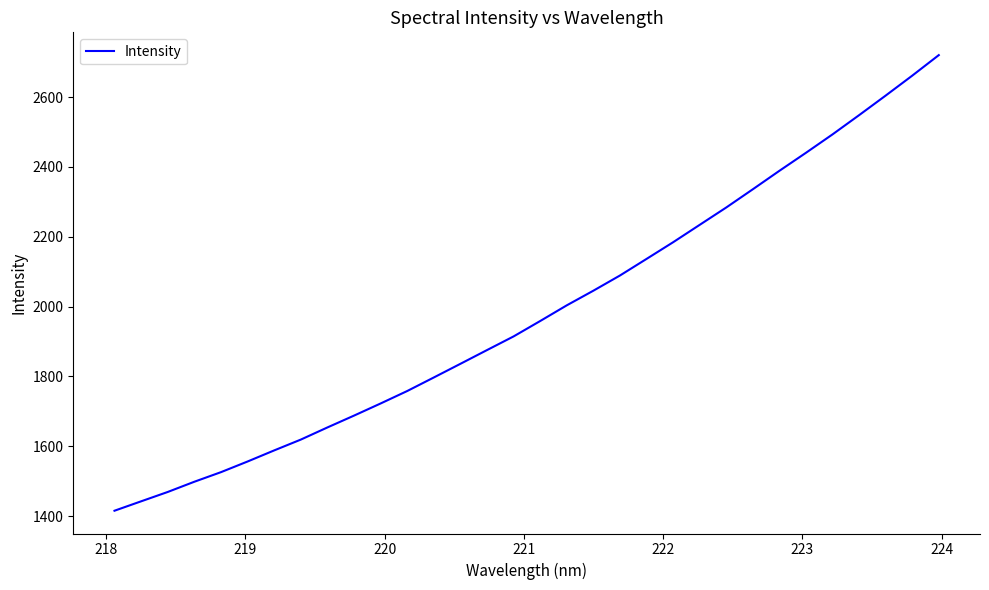

What is the maximum value shown in the chart?

2720.0